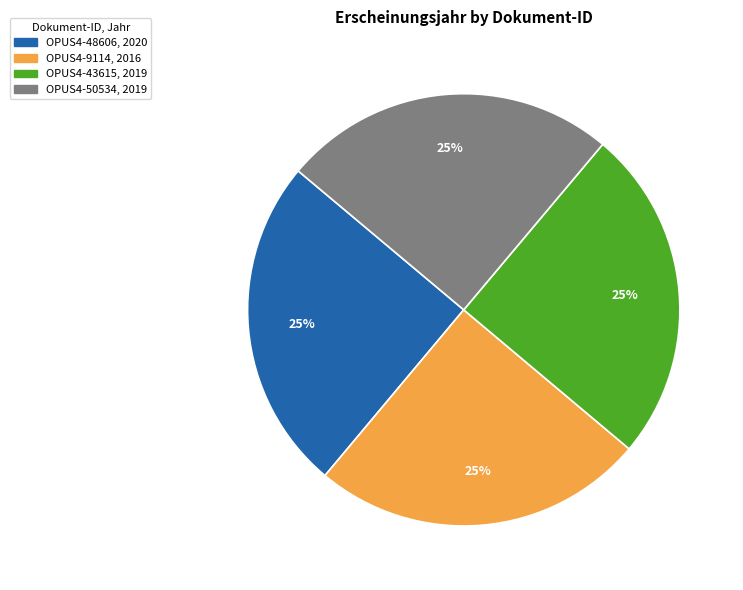

What is the ratio of the value at OPUS4-48606 to the value at OPUS4-43615?

1.0